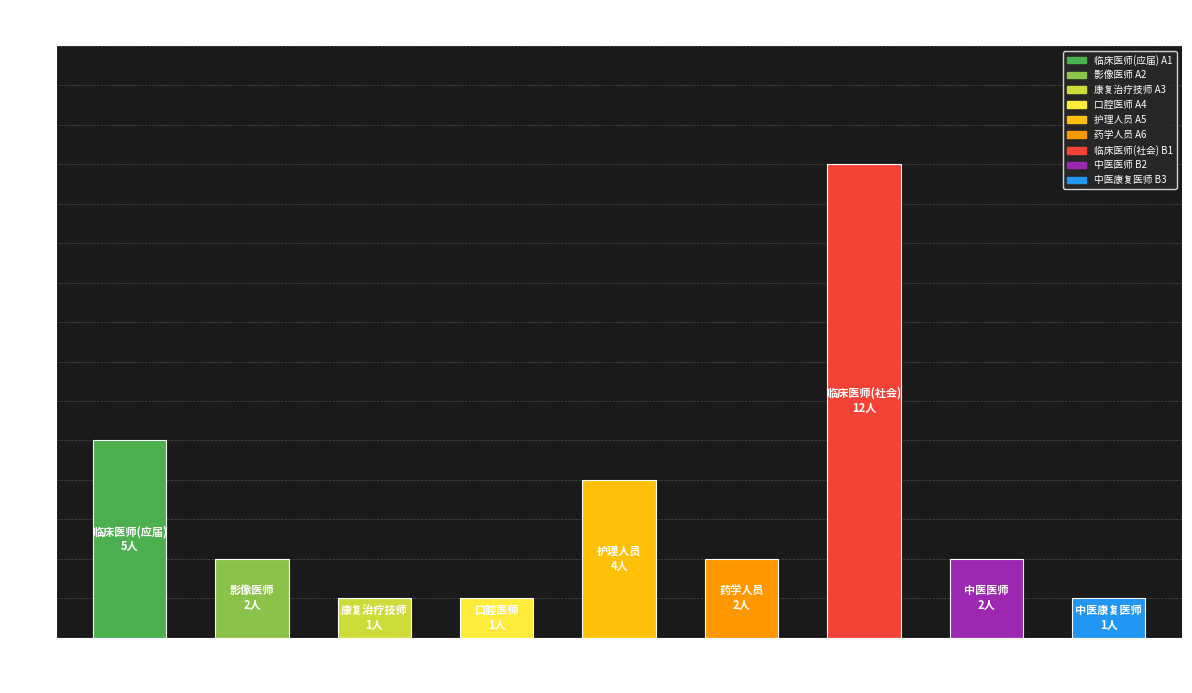

At which label is the value closest to 6?

A1